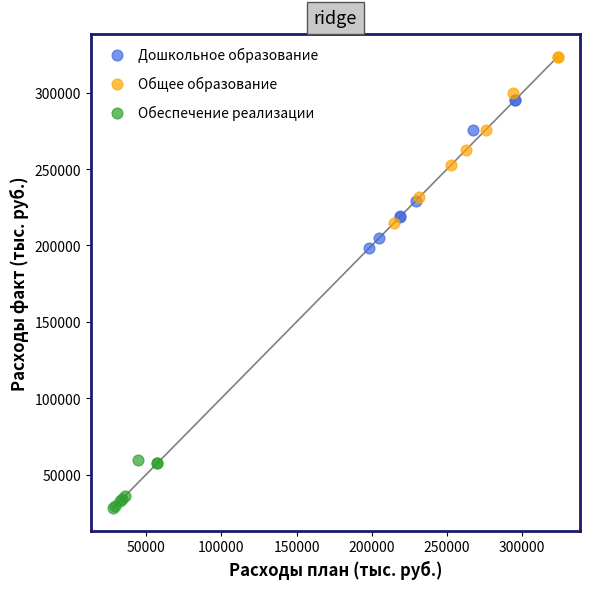

What are all the series names shown in the legend?

Дошкольное образование, Общее образование, Обеспечение реализации